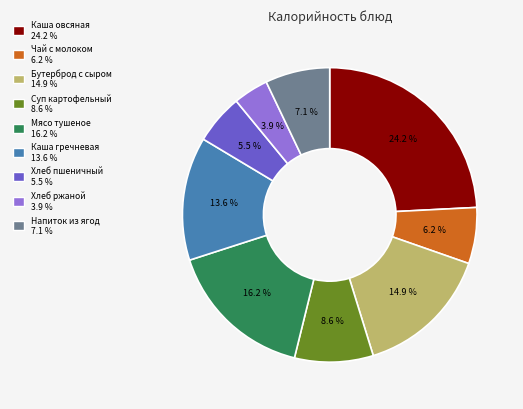

Is there any slice that represents more than half of the pie?

No